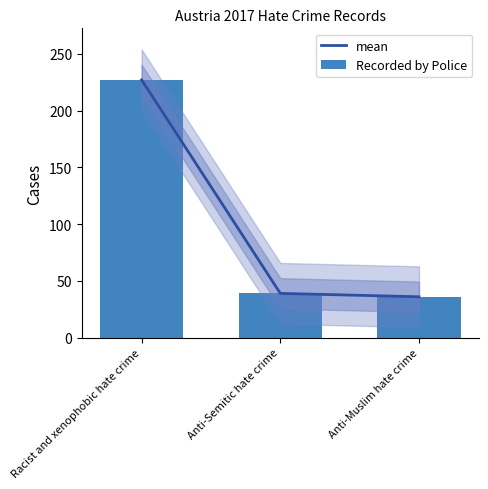

How many data points in Recorded by Police are above 39?

1